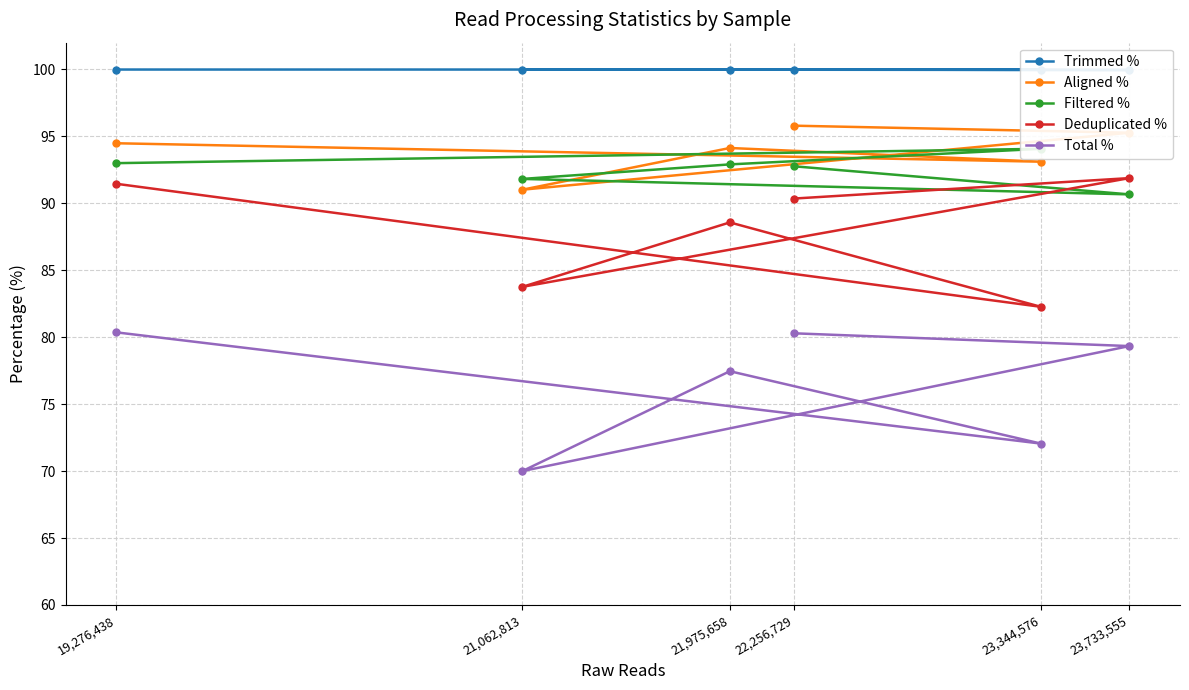

Reading left to right, transcribe all the data shown in this chart.

Trimmed %: 19,276,438=100.0	23,344,576=100.0	21,975,658=100.0	21,062,813=100.0	23,733,555=100.0	22,256,729=100.0
Aligned %: 19,276,438=94.5	23,344,576=93.1	21,975,658=94.1	21,062,813=91.0	23,733,555=95.3	22,256,729=95.8
Filtered %: 19,276,438=93.0	23,344,576=94.1	21,975,658=92.9	21,062,813=91.8	23,733,555=90.7	22,256,729=92.8
Deduplicated %: 19,276,438=91.5	23,344,576=82.3	21,975,658=88.6	21,062,813=83.8	23,733,555=91.9	22,256,729=90.4
Total %: 19,276,438=80.4	23,344,576=72.1	21,975,658=77.5	21,062,813=70.0	23,733,555=79.3	22,256,729=80.3